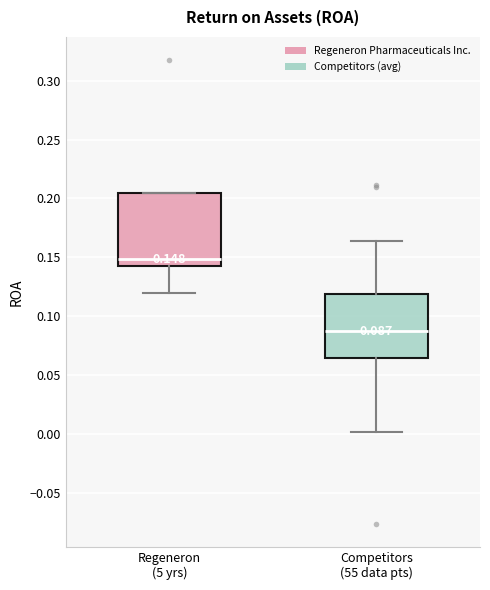

Which box has the lowest median line?

Competitors (55 data pts)